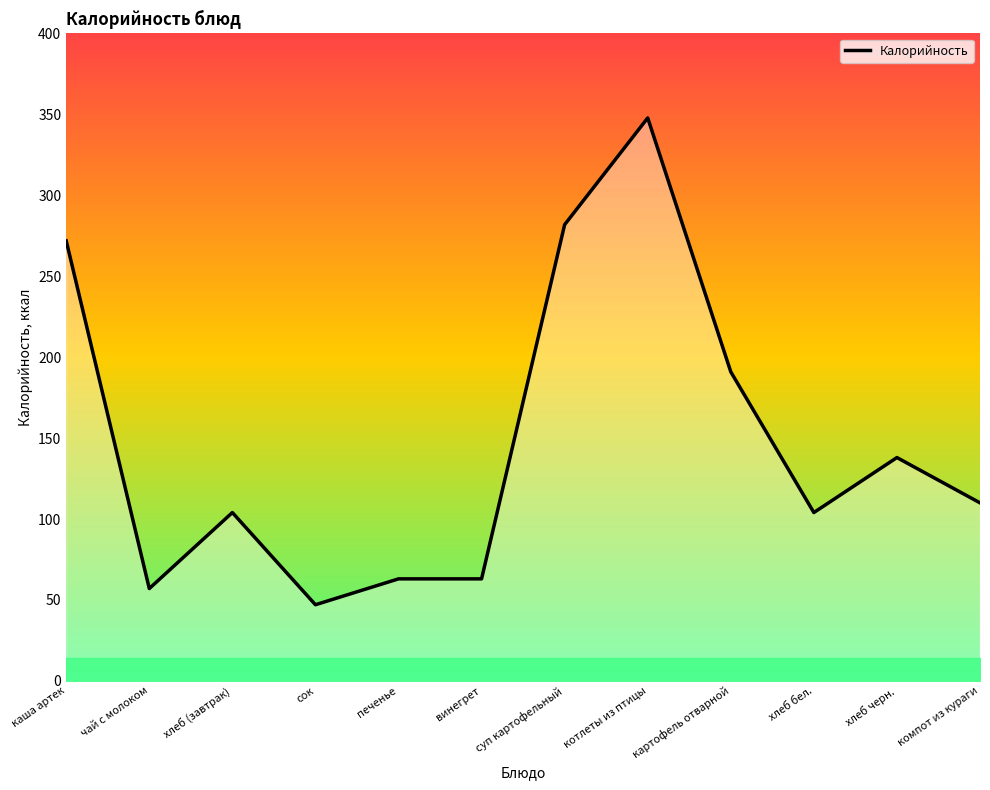

Which has a higher value, каша артек or сок?

каша артек